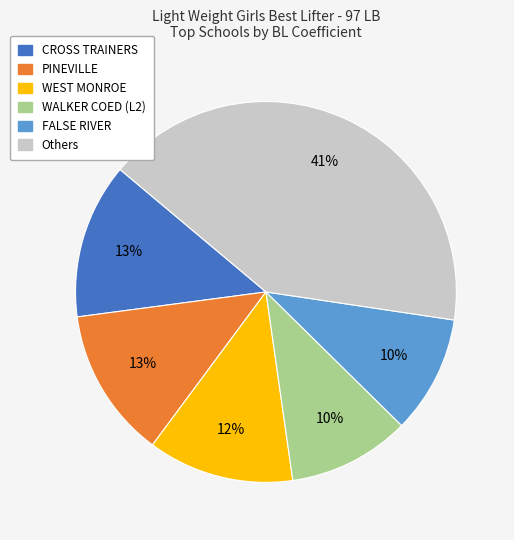

To the nearest percent, what is the difference between the largest and smallest slice percentages?

31%